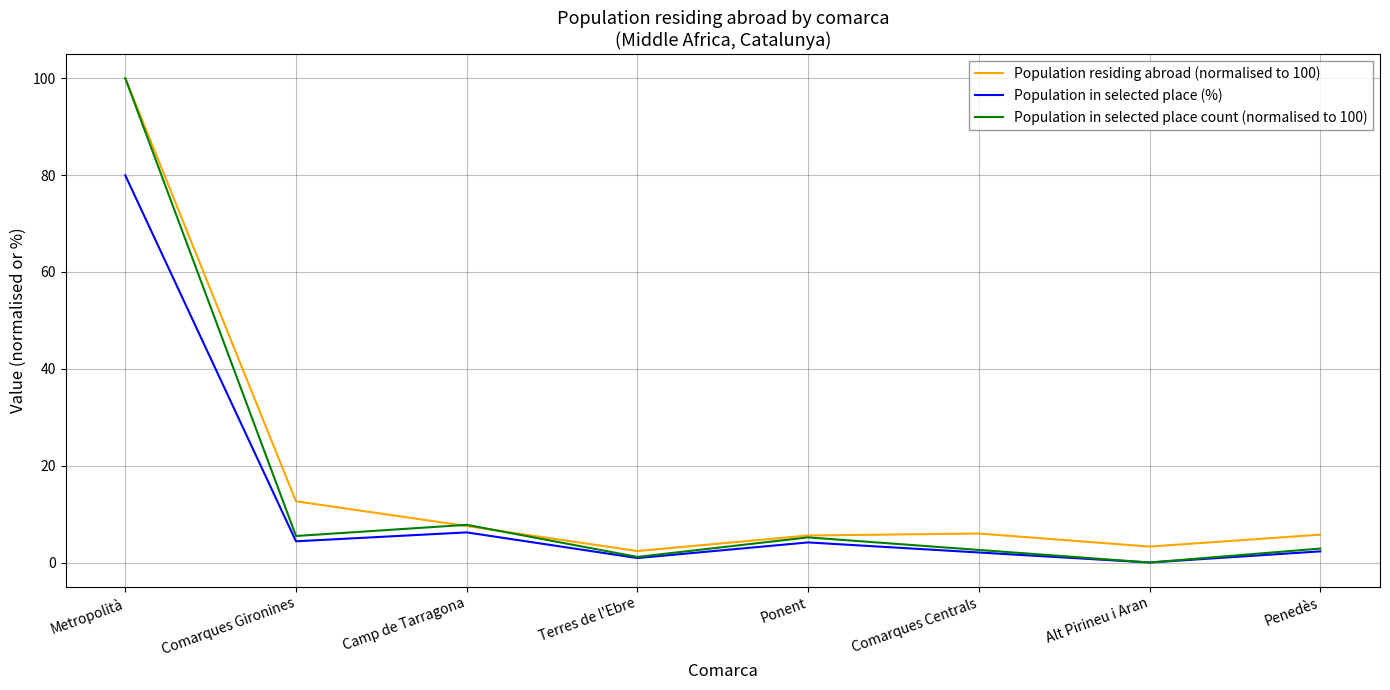

Read the Population in selected place (%) value at Camp de Tarragona.

6.2